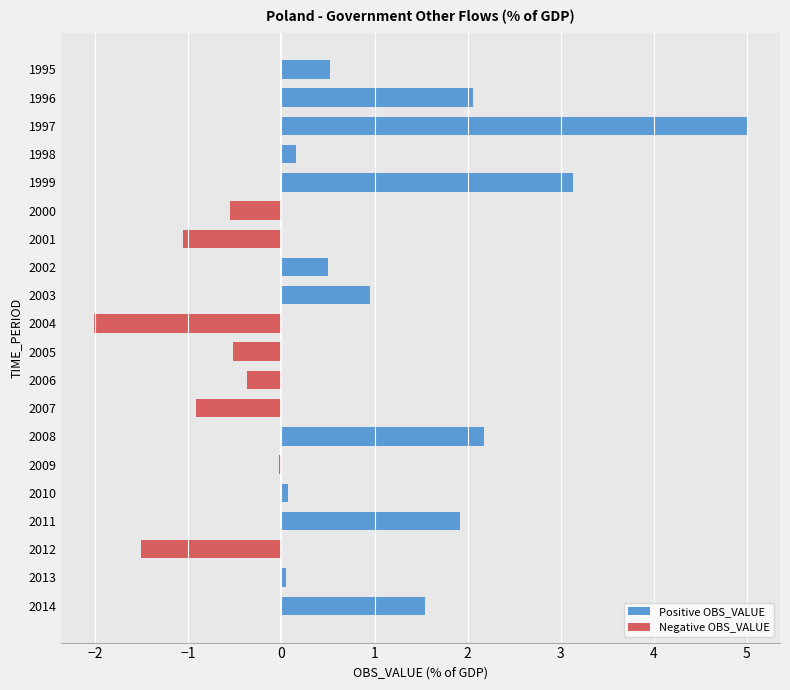

What is the value of the 18th bar from the top?

-1.5